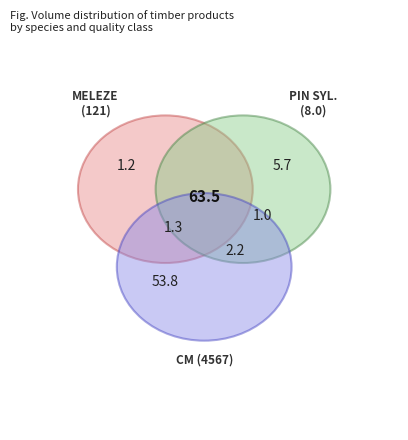

What percentage is the 2 slice, to the nearest percent?

53%